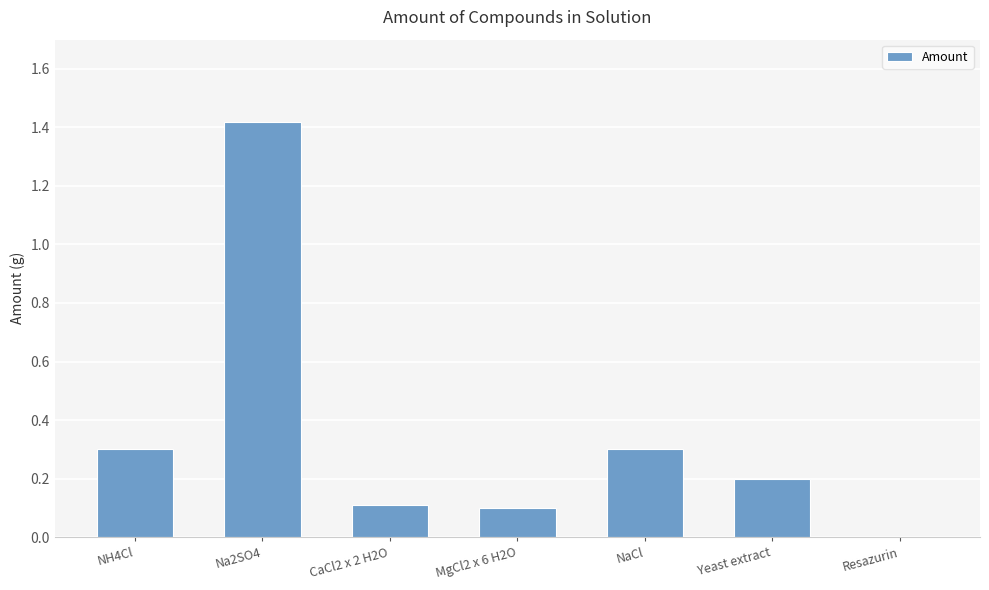

What is the sum of the values at NaCl and Na2SO4?

1.7